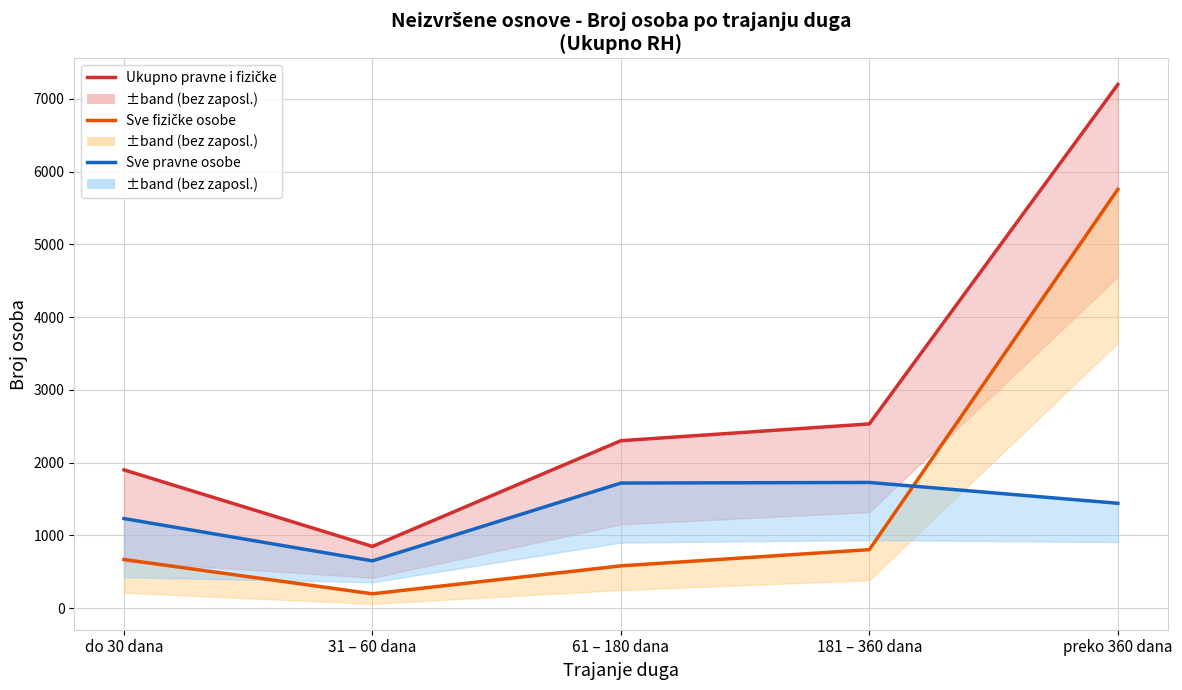

True or false: Ukupno pravne i fizičke and Sve pravne osobe intersect in this chart.

False